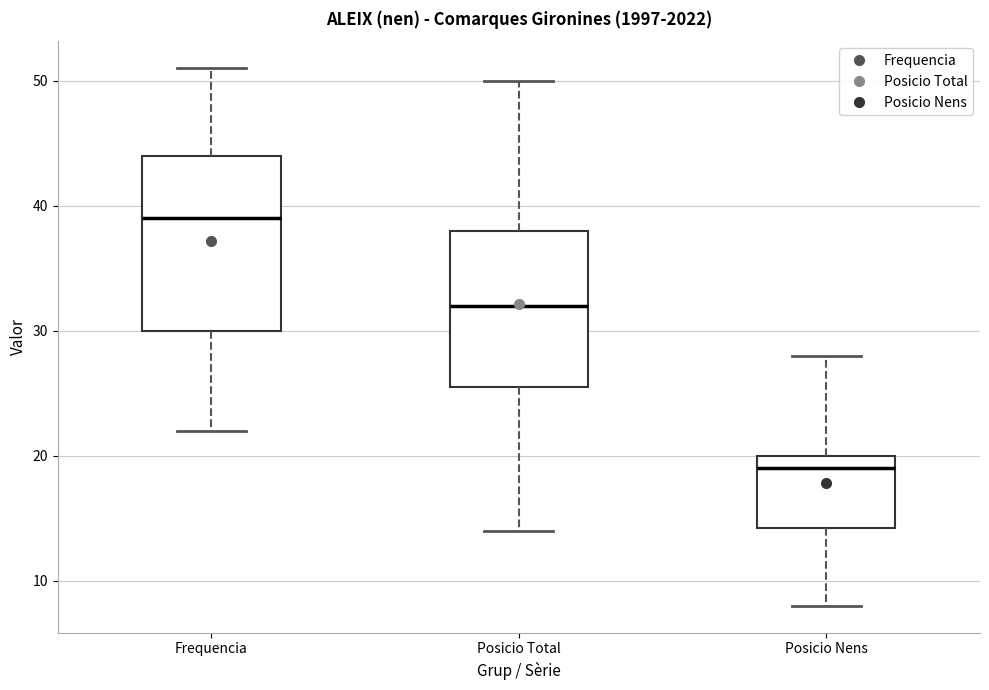

Reading left to right, transcribe this box plot: for each box, give where its median line is, the range the box spans, and where its two whiskers end, as read against the y-axis. The values are not printed on the chart, so give them approximately, as read against the axis.

Frequencia: median 39, box 30 to 44, whiskers 22 to 51
Posicio Total: median 32, box 26 to 38, whiskers 14 to 50
Posicio Nens: median 19, box 14 to 20, whiskers 8 to 28